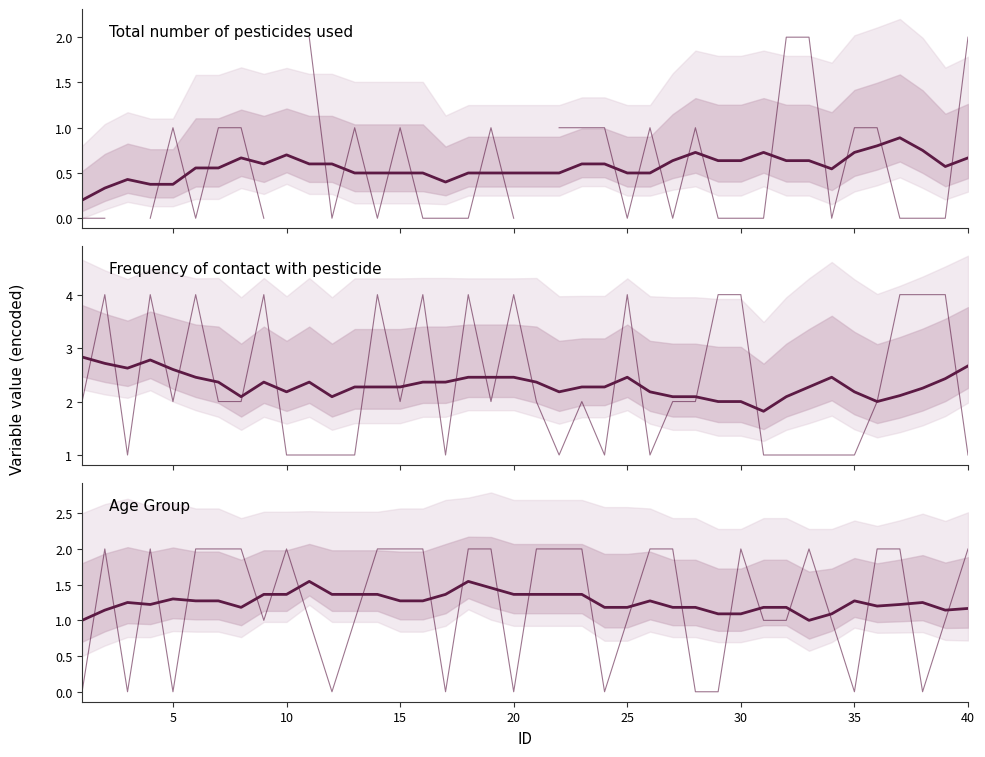

Does the chart display data point markers on the line(s)?

No